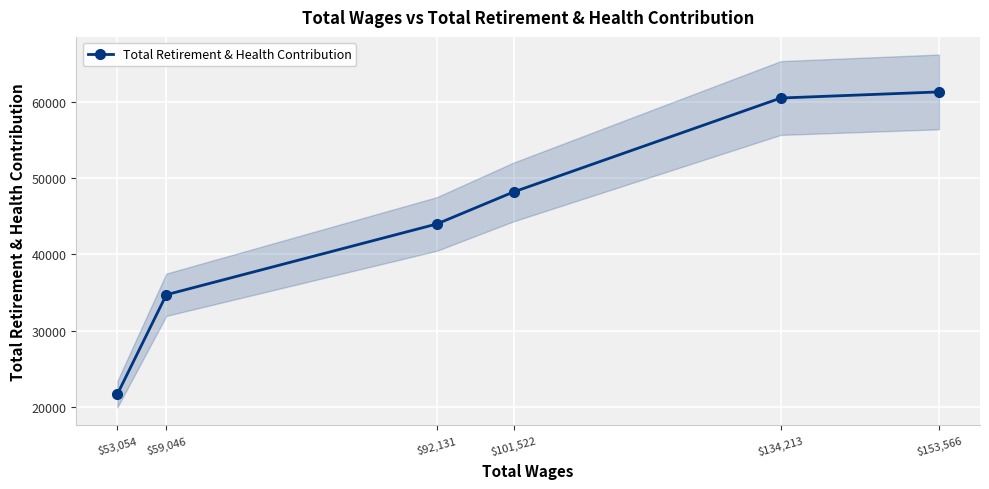

At which label is the value closest to 41493?

$92,131